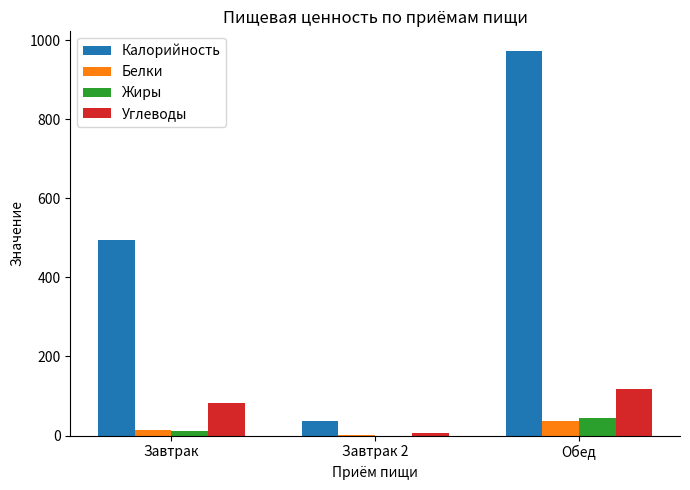

Which series changed the most between Завтрак and Обед?

Калорийность